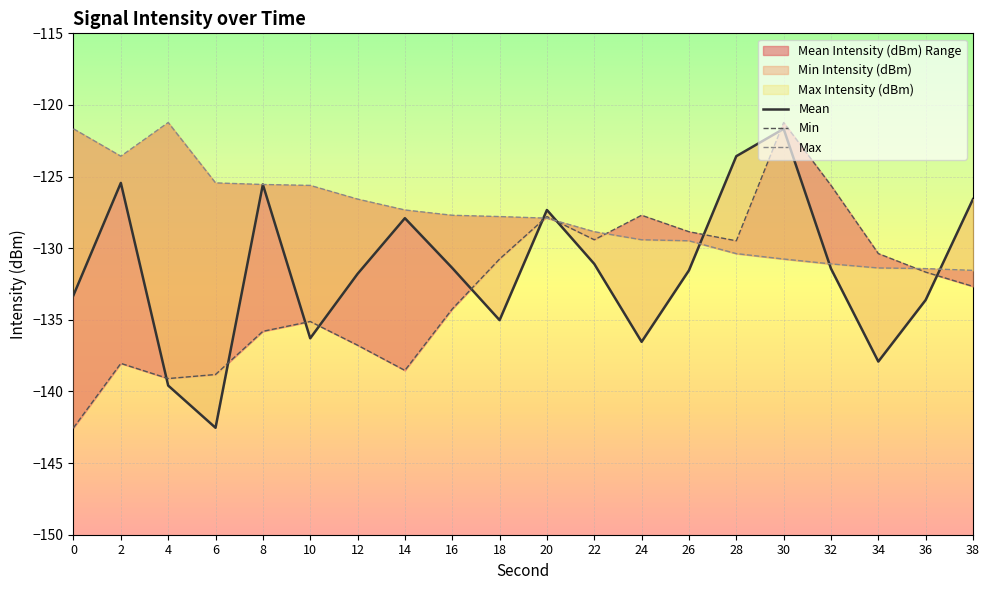

List the series in order of their peak value, highest first.

Min Intensity (dBm), Max Intensity (dBm), Mean Intensity (dBm)